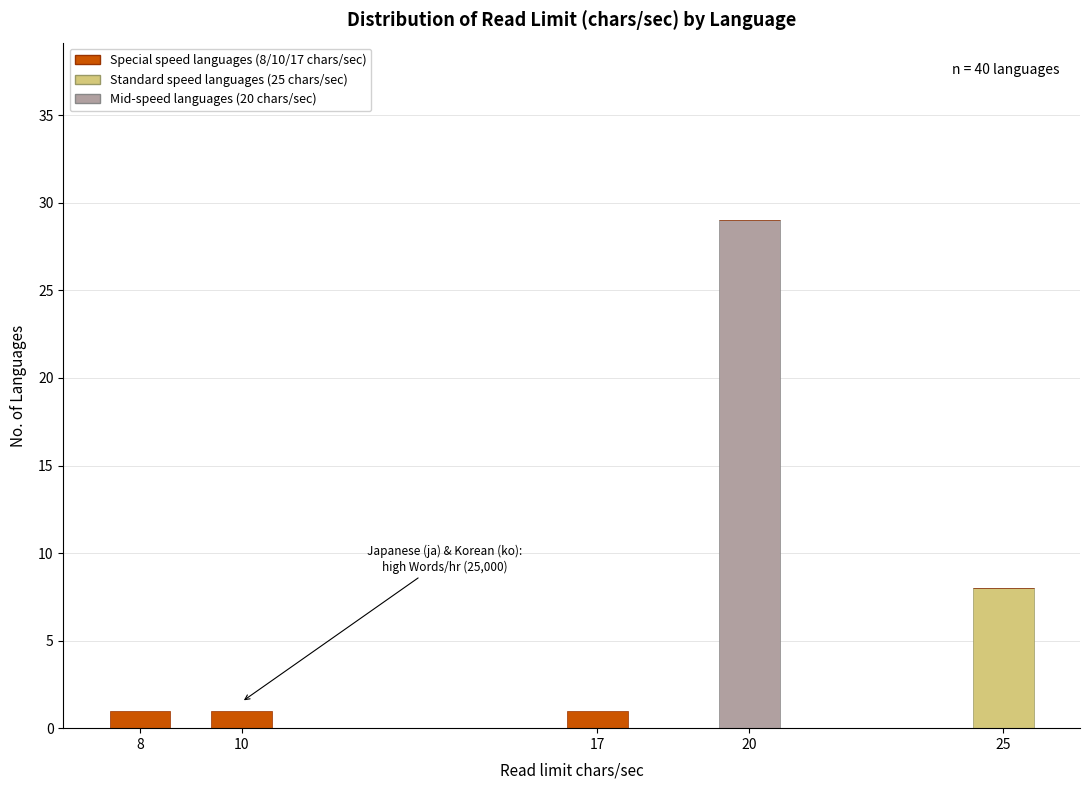

Reading left to right, list the values for the Standard speed languages (25 chars/sec) series.

8=0	10=0	17=0	20=0	25=8